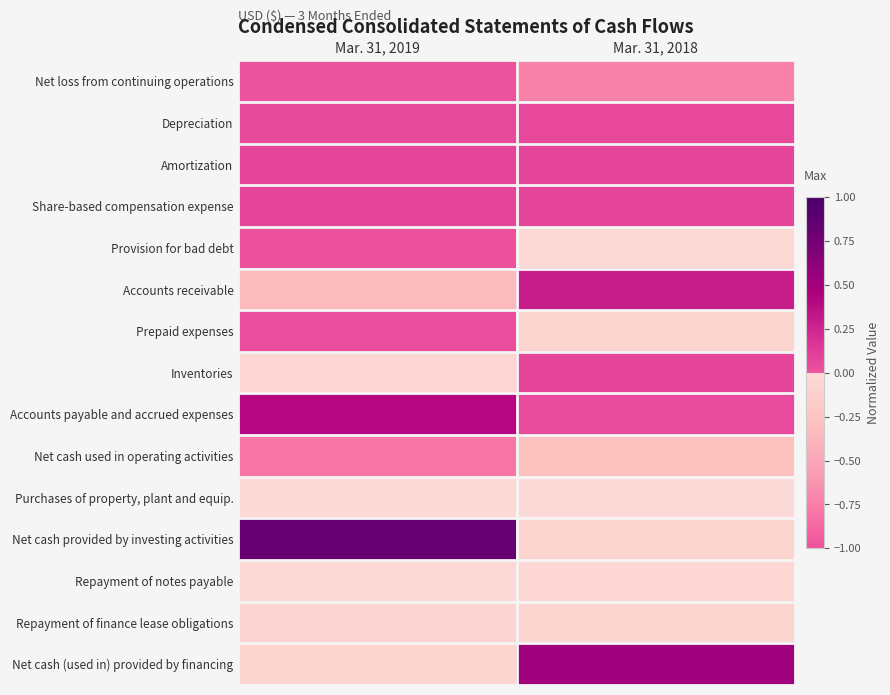

What is the smallest value displayed?

-1.0